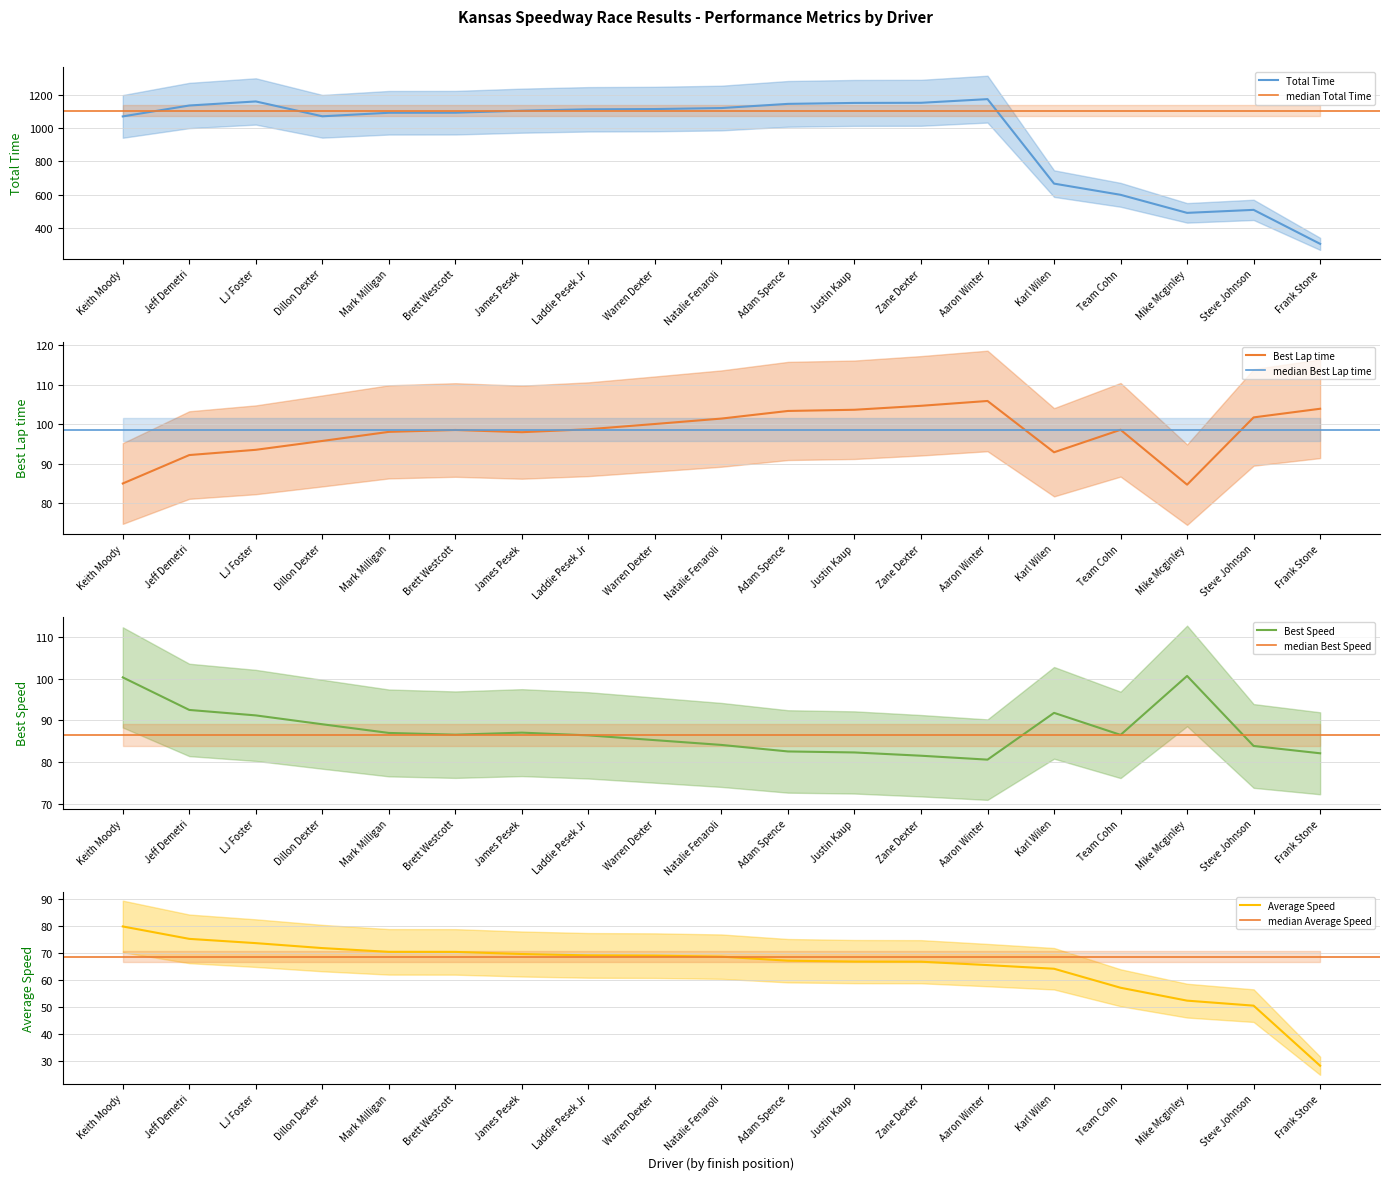

How many lines are shown in the chart?

4